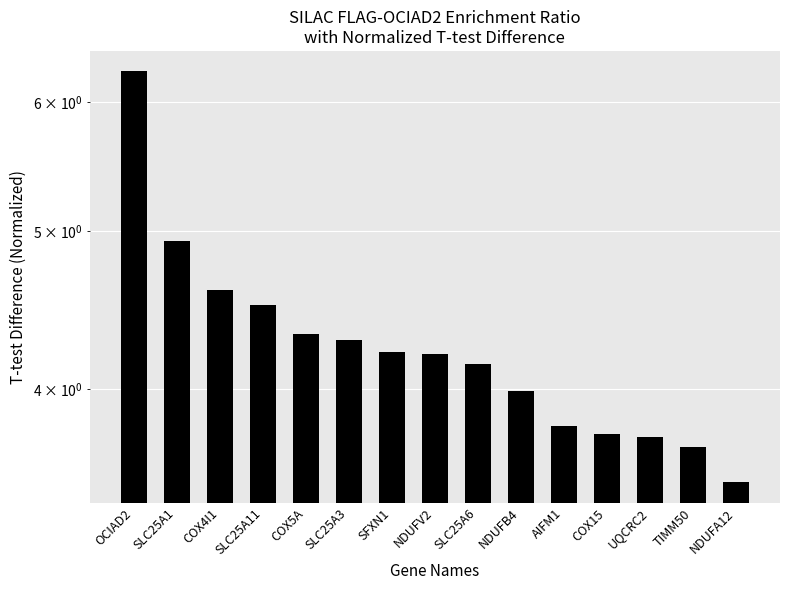

Approximately how many times larger is the value at SLC25A11 compared to COX5A?

1.0